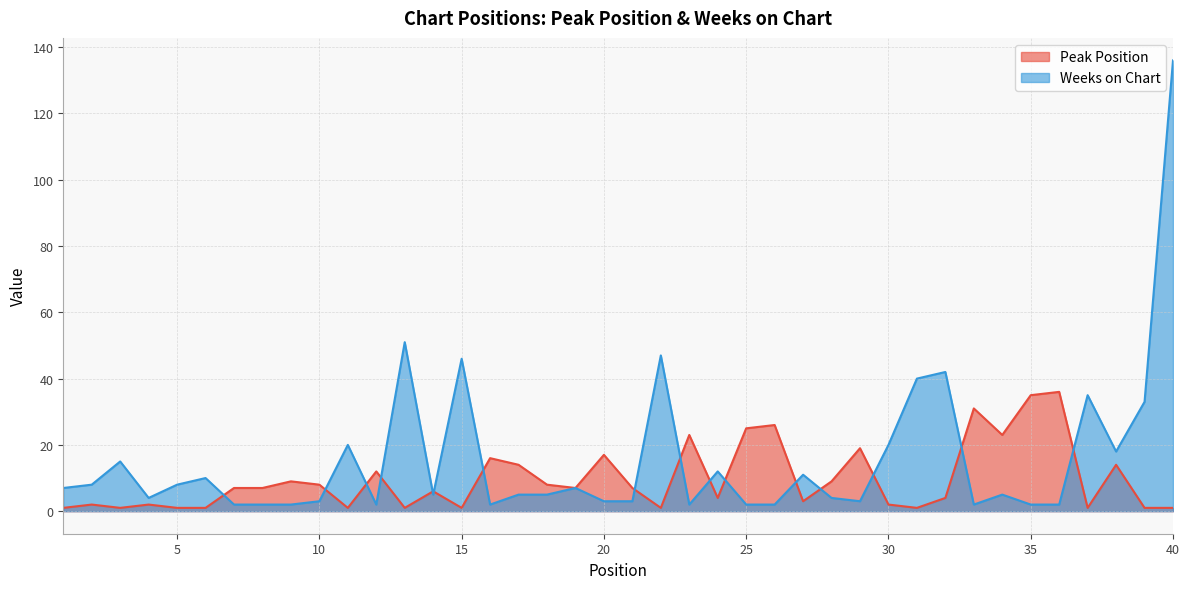

Which category has the highest value in the Weeks on Chart series?

40